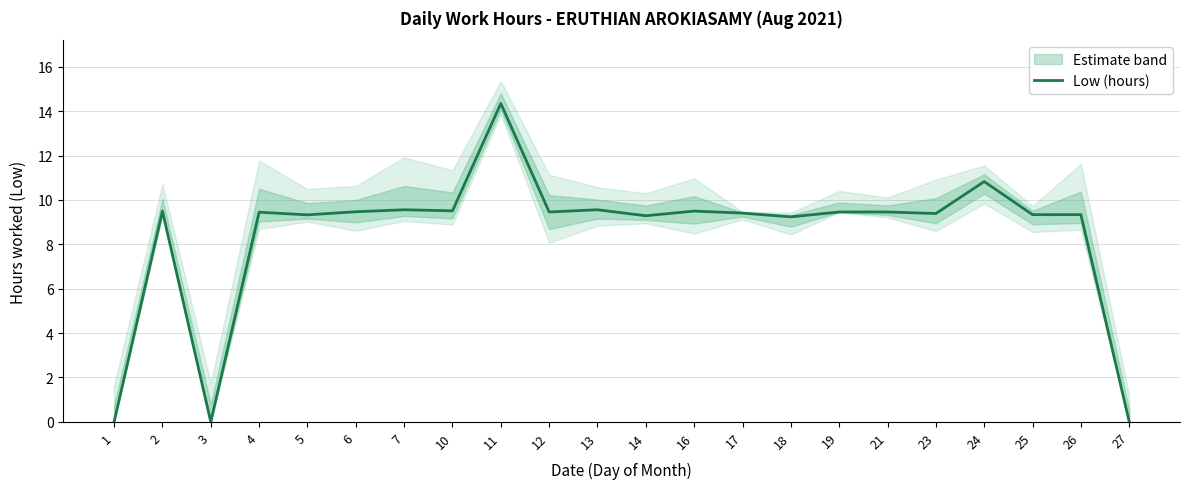

How many points are lower than both their immediate neighbors (excluding endpoints)?

7